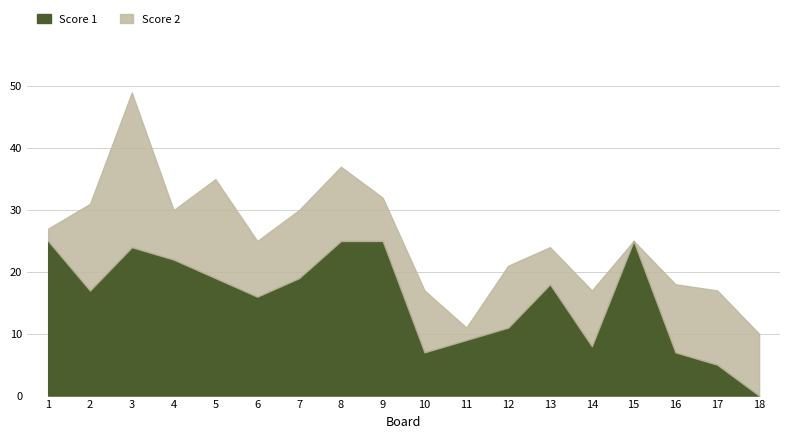

In Score 1, how many points are higher than both neighbors (excluding endpoints)?

3